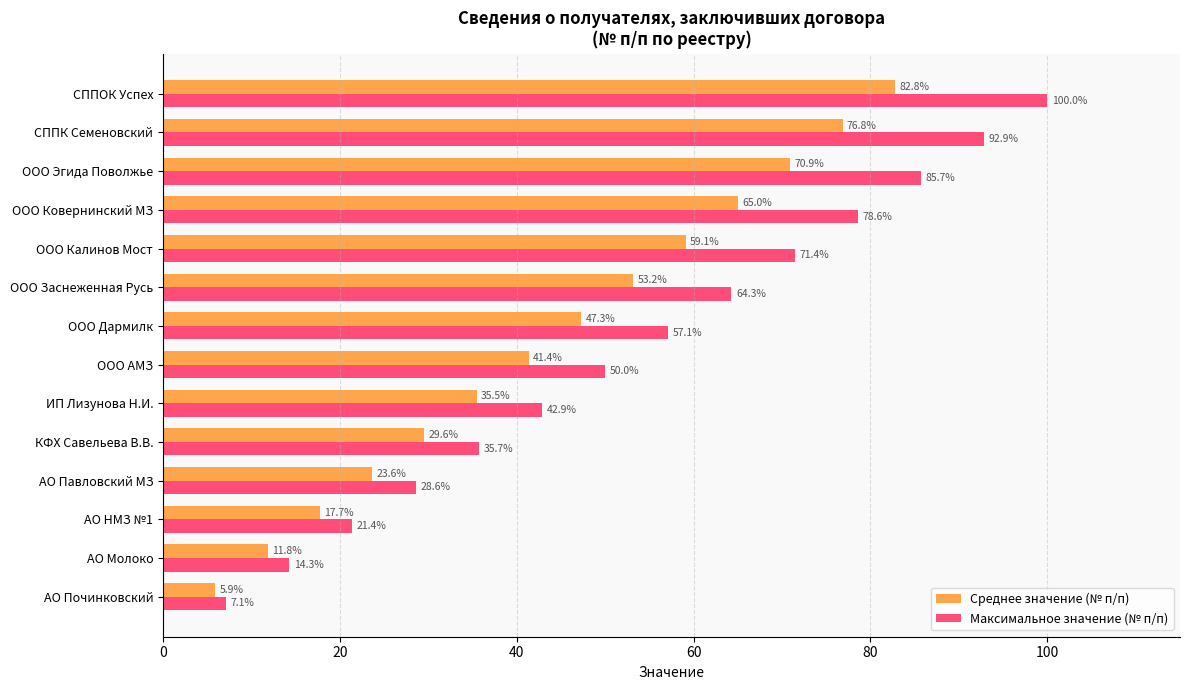

Which series has the largest range (max minus min)?

Максимальное значение (№ п/п)